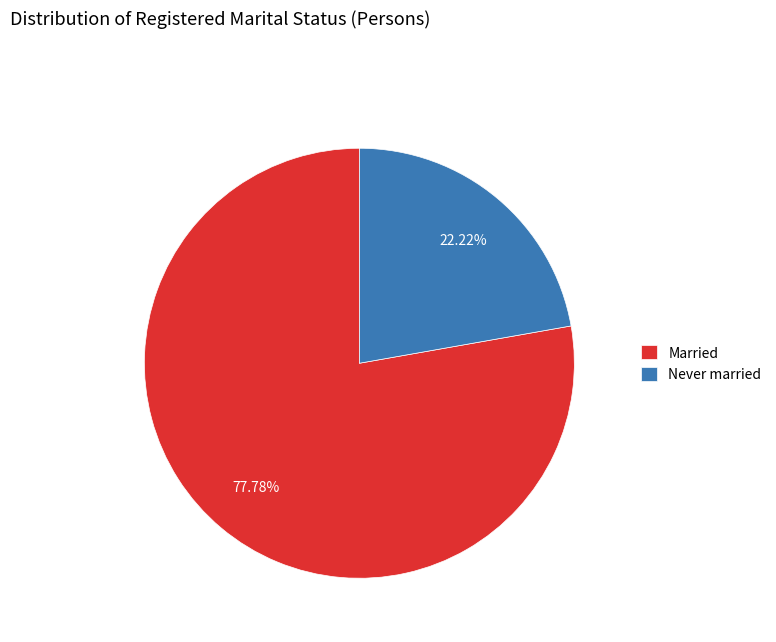

Does any single category account for the majority?

Yes